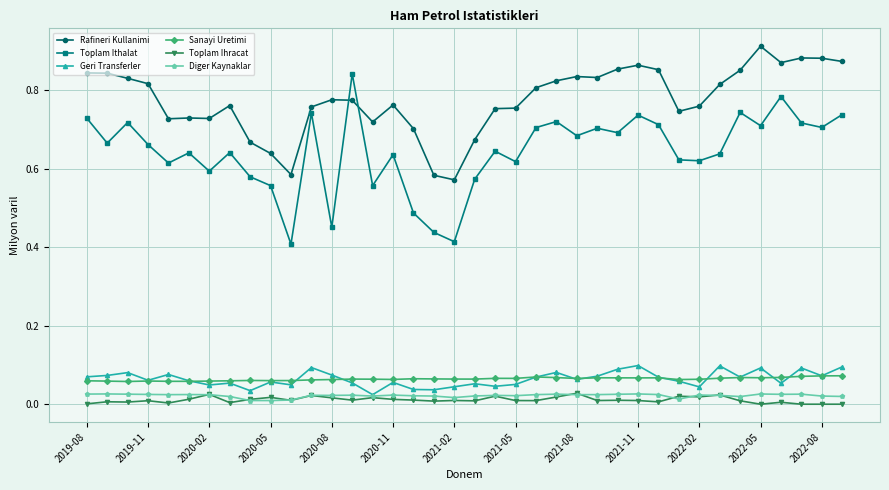

How many lines are shown in the chart?

6